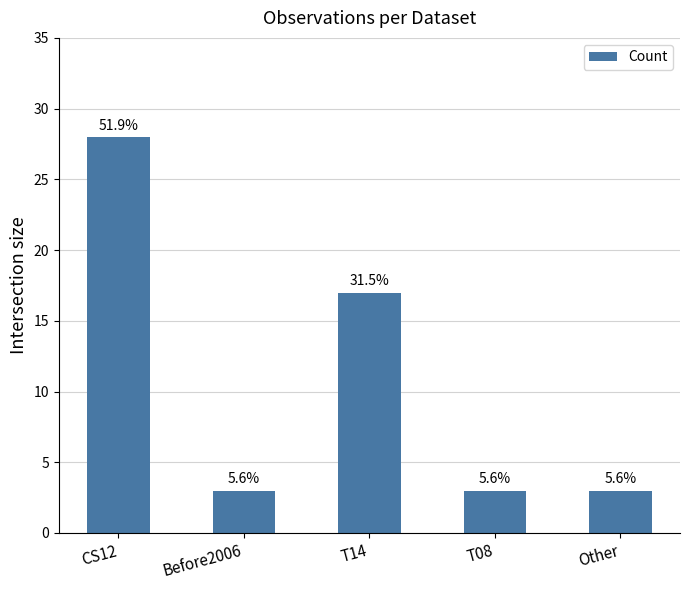

How many distinct data groups are displayed?

1